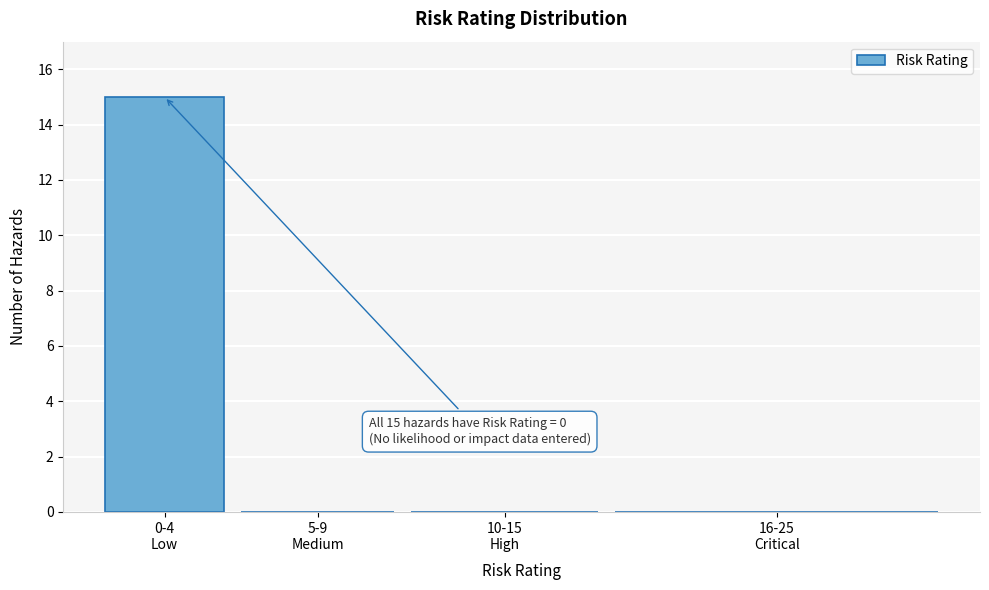

What is the greatest value displayed?

15